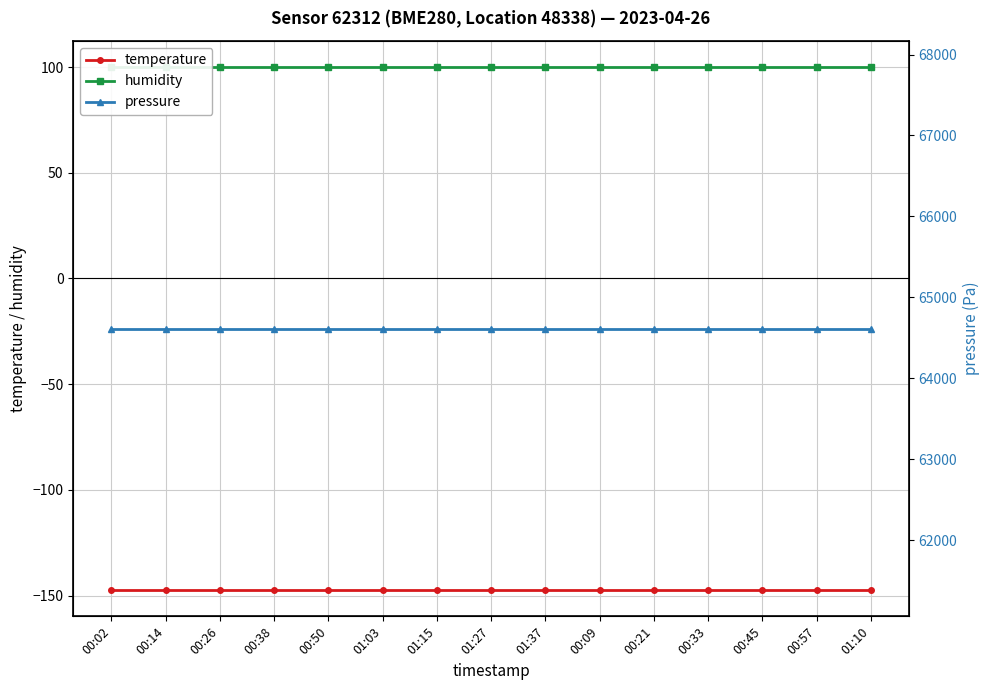

True or false: pressure has more than 0 interior local peaks.

False